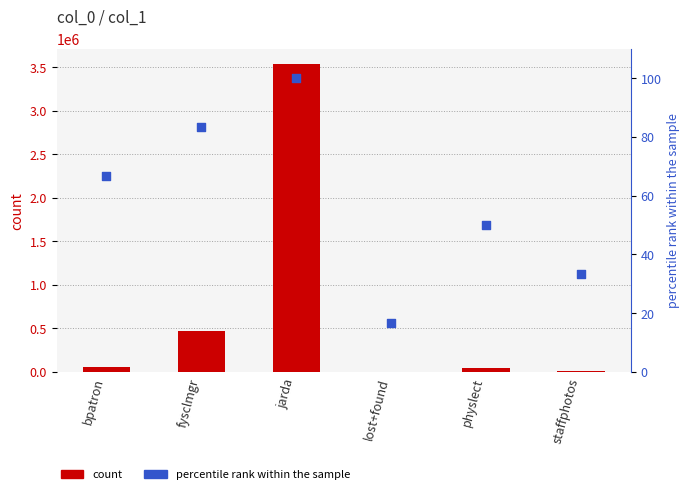

What are all the series names shown in the legend?

count, percentile rank within the sample